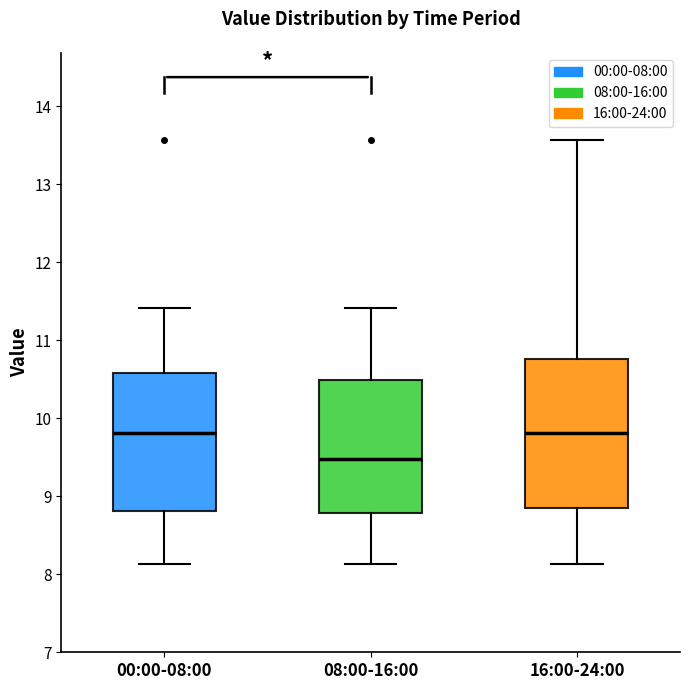

Reading left to right, read every box against the y-axis: the position of its median line, the range the box covers, and the ends of its whiskers. The values are not printed on the chart, so give them approximately, as read against the axis.

00:00-08:00: median 9.8, box 8.8 to 10.6, whiskers 8.1 to 11.4
08:00-16:00: median 9.5, box 8.8 to 10.5, whiskers 8.1 to 11.4
16:00-24:00: median 9.8, box 8.8 to 10.8, whiskers 8.1 to 13.6